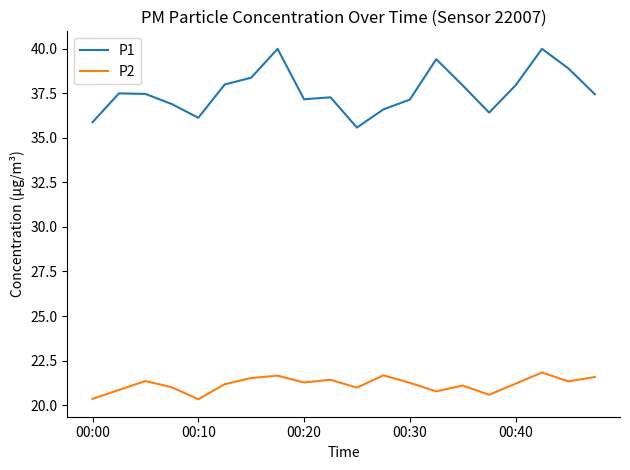

What are all the series names shown in the legend?

P1, P2